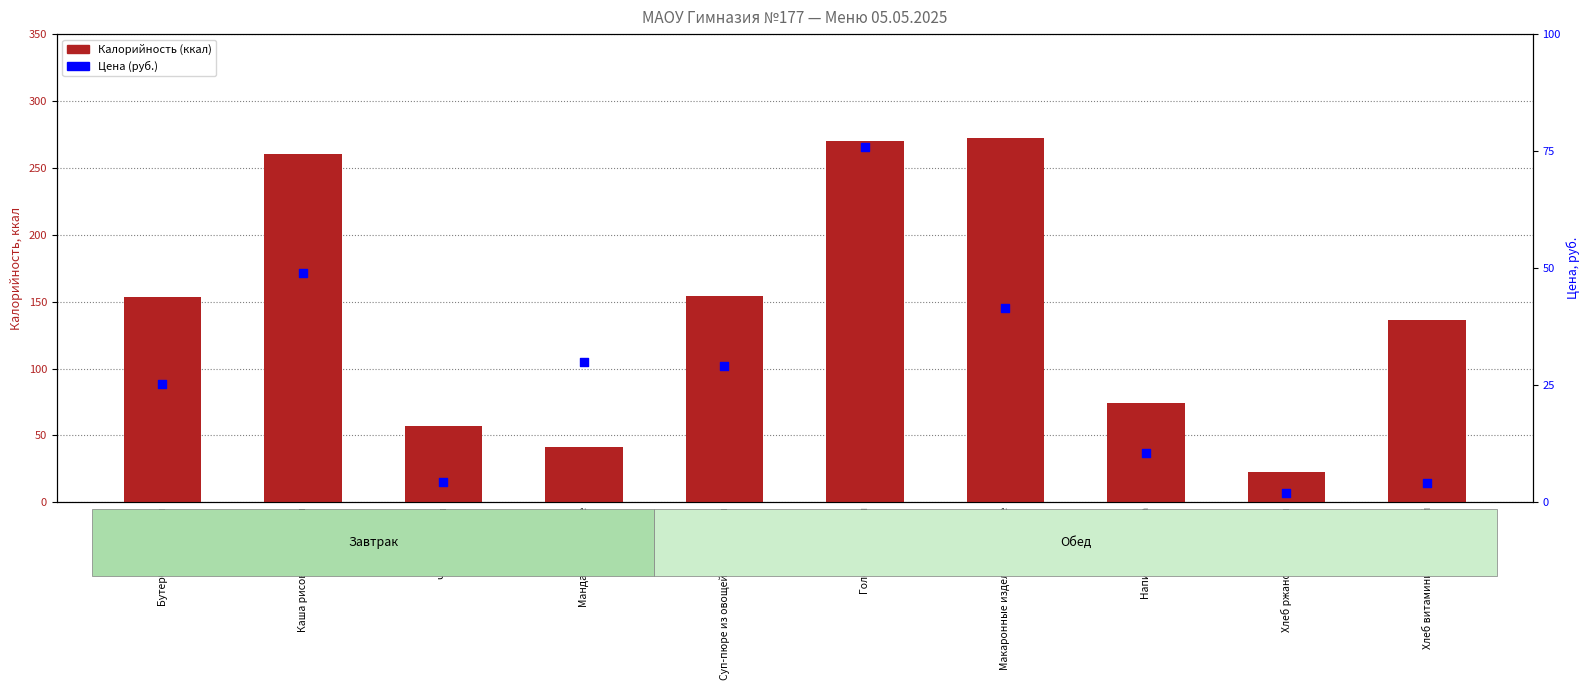

What is the total value across all series at Макаронные изделия отварные?

313.5